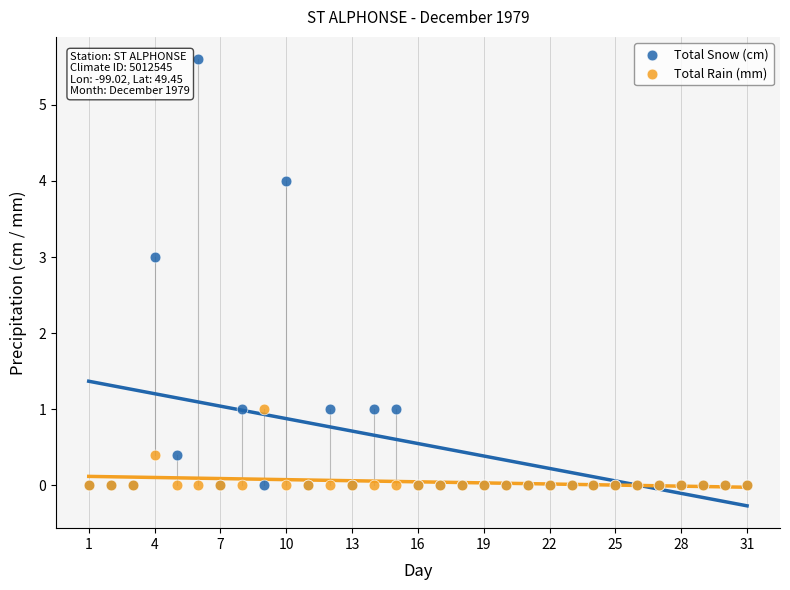

What are all the series names shown in the legend?

Total Snow (cm), Total Rain (mm)